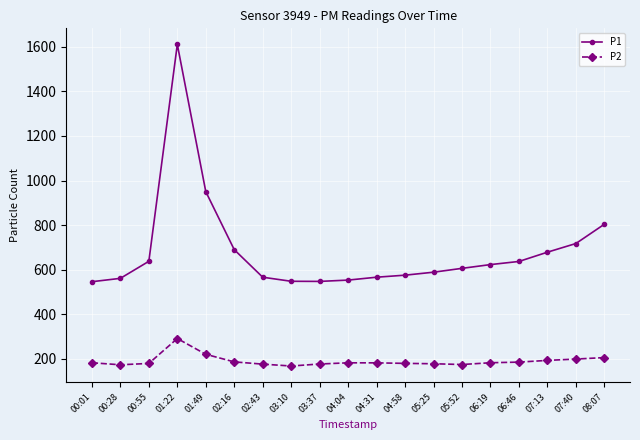

True or false: P1 and P2 intersect in this chart.

False